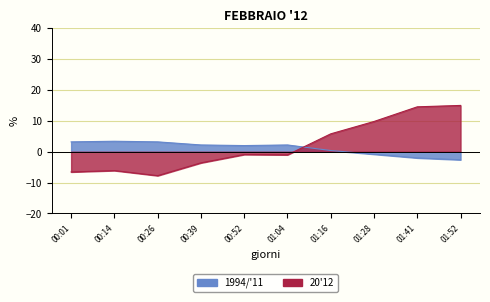

True or false: BME280_temperature has a value of 1.5 at 00:26.

False